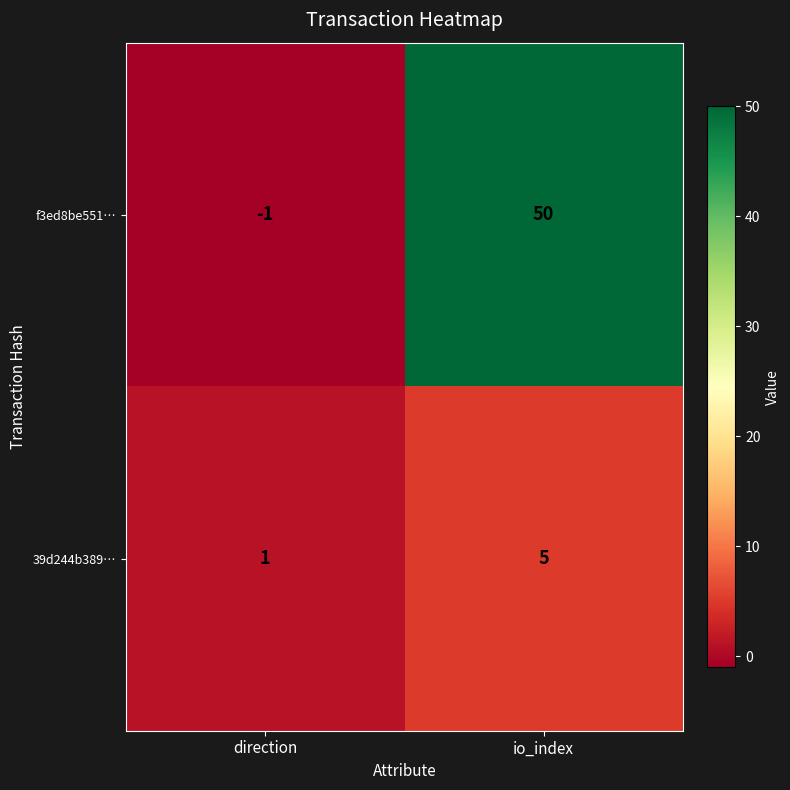

What is the greatest value displayed?

50